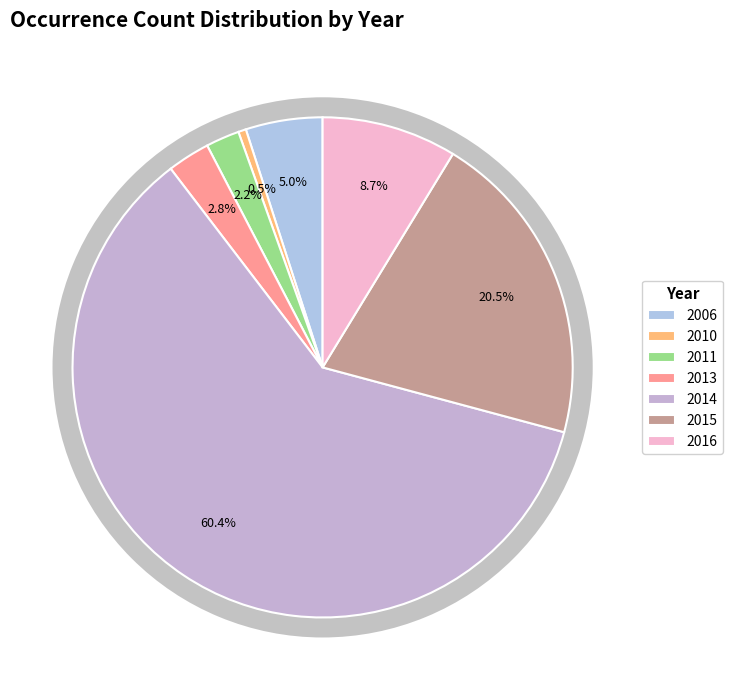

What percentage is the 2013 slice, to the nearest percent?

3%